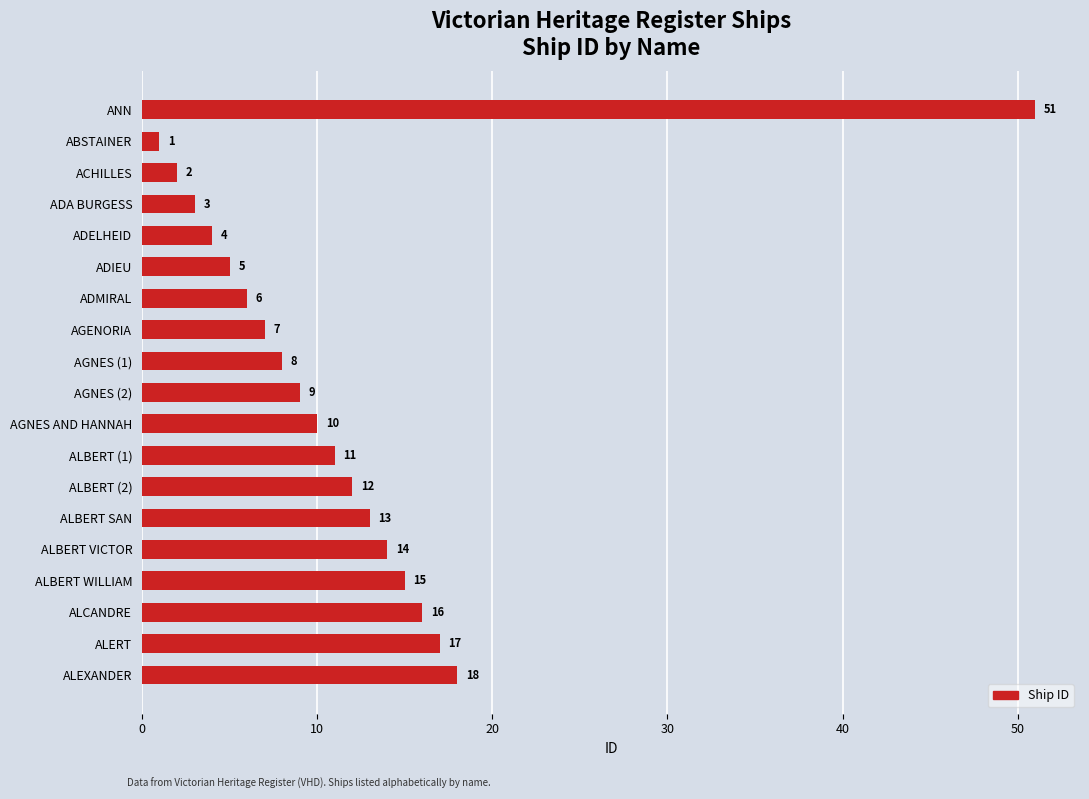

Rank the categories by value from lowest to highest.

ABSTAINER, ACHILLES, ADA BURGESS, ADELHEID, ADIEU, ADMIRAL, AGENORIA, AGNES (1), AGNES (2), AGNES AND HANNAH, ALBERT (1), ALBERT (2), ALBERT SAN, ALBERT VICTOR, ALBERT WILLIAM, ALCANDRE, ALERT, ALEXANDER, ANN